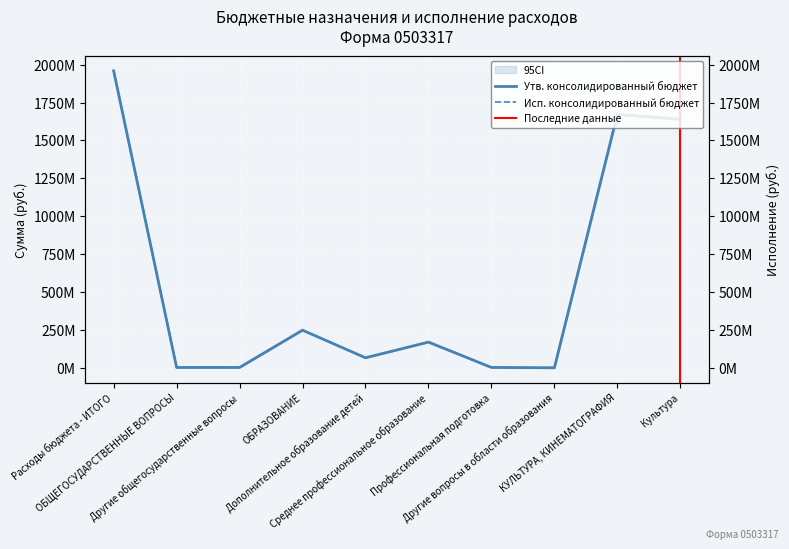

Which category has the highest value across all series?

Расходы бюджета - ИТОГО